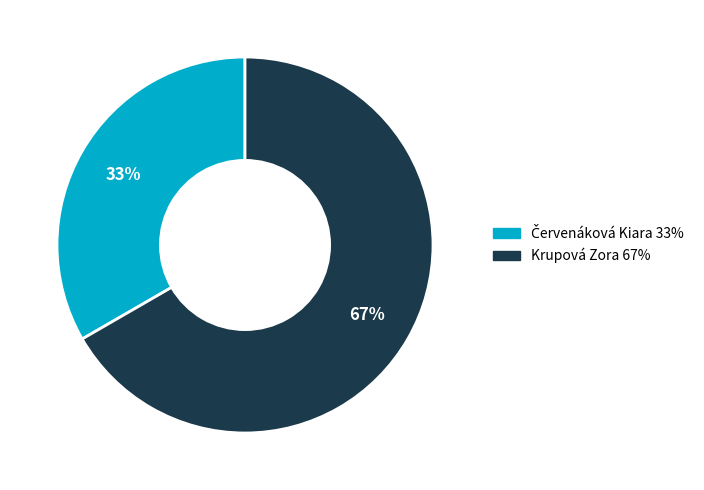

The Krupová Zora slice represents 53% of the pie. True or false?

False